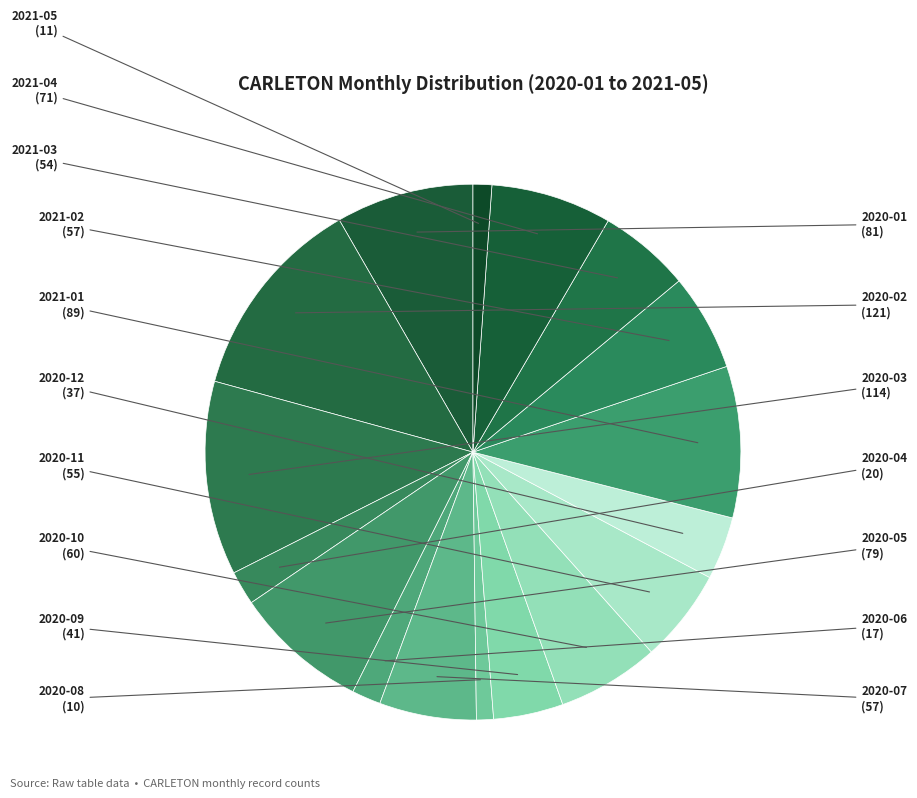

Count the number of slices in the pie.

17